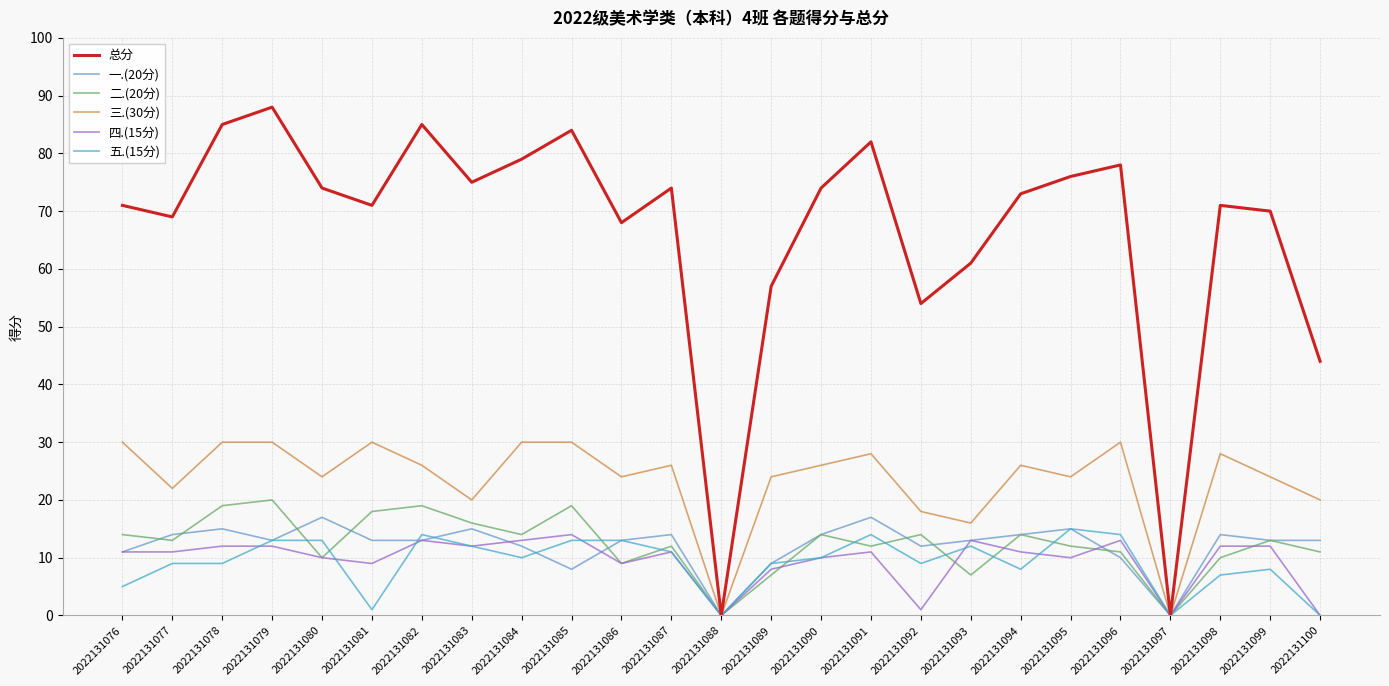

What is the value of the 四.(15分) point at the 6th from the left?

9